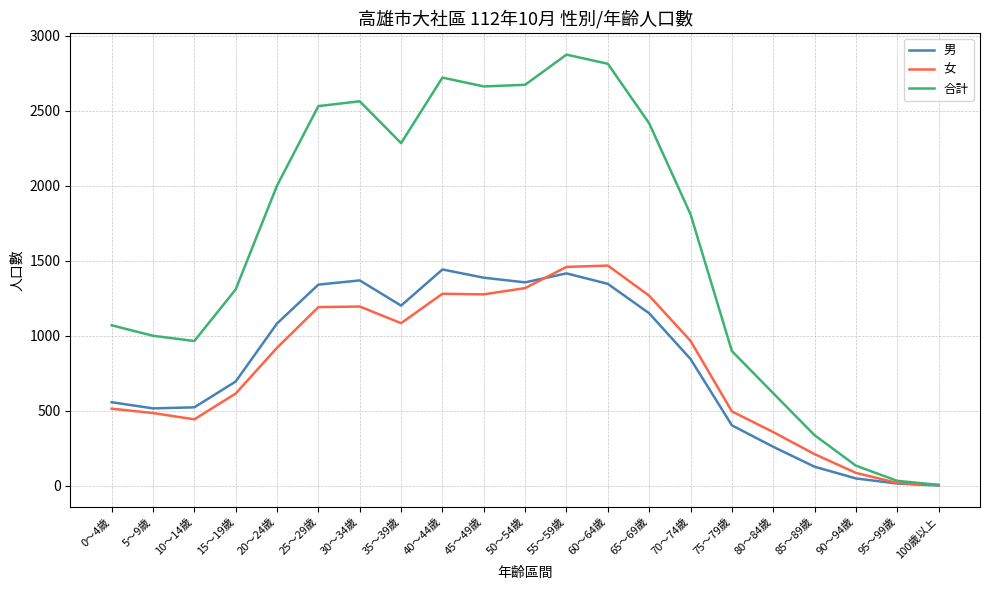

What is the difference between the 女 values at 55～59歲 and 40～44歲?

179